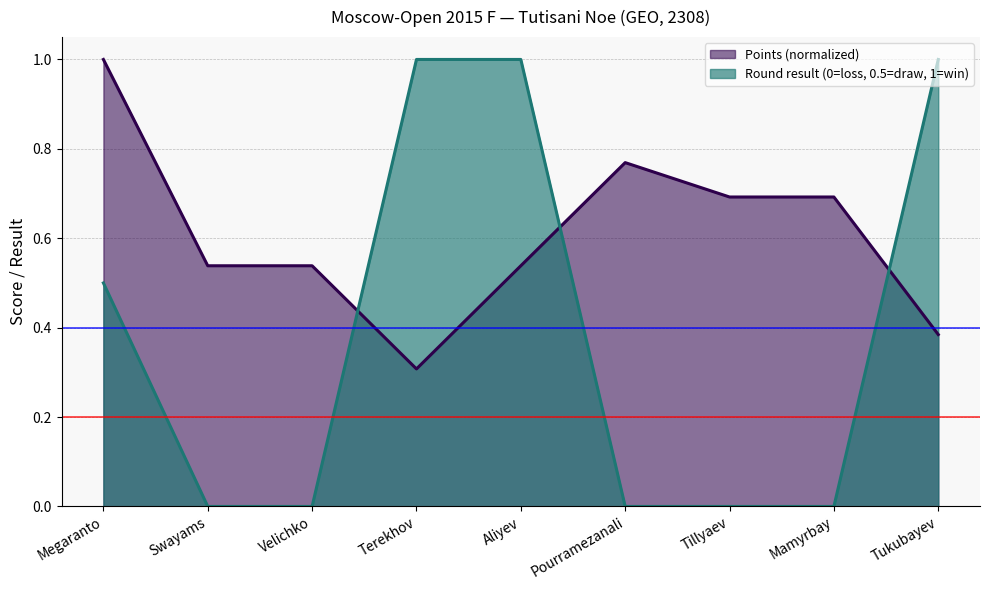

What position from the right is Tillyaev?

3